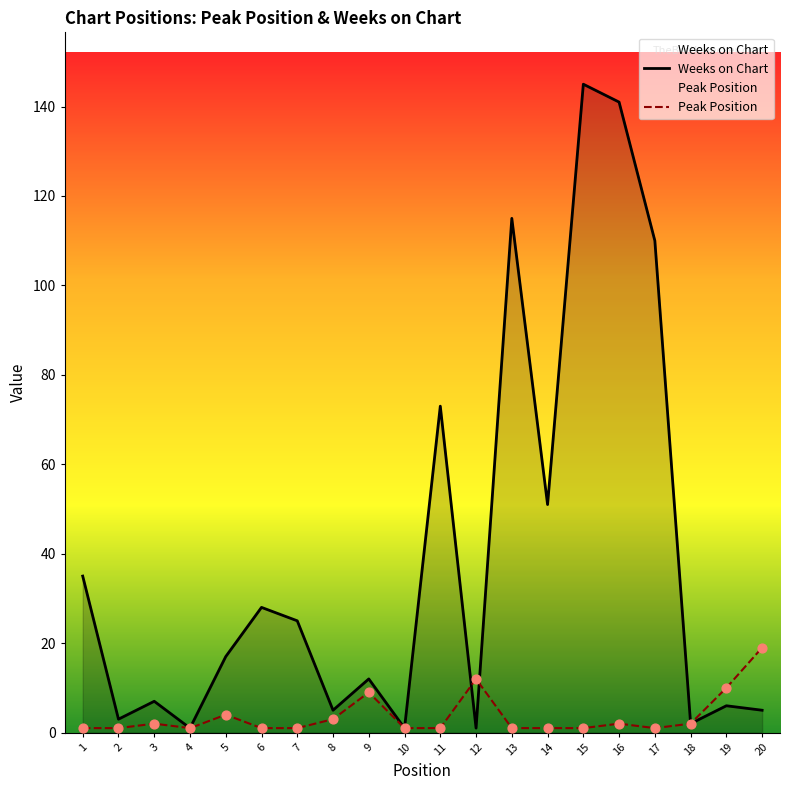

Which series contains the lowest Y value?

Peak Position